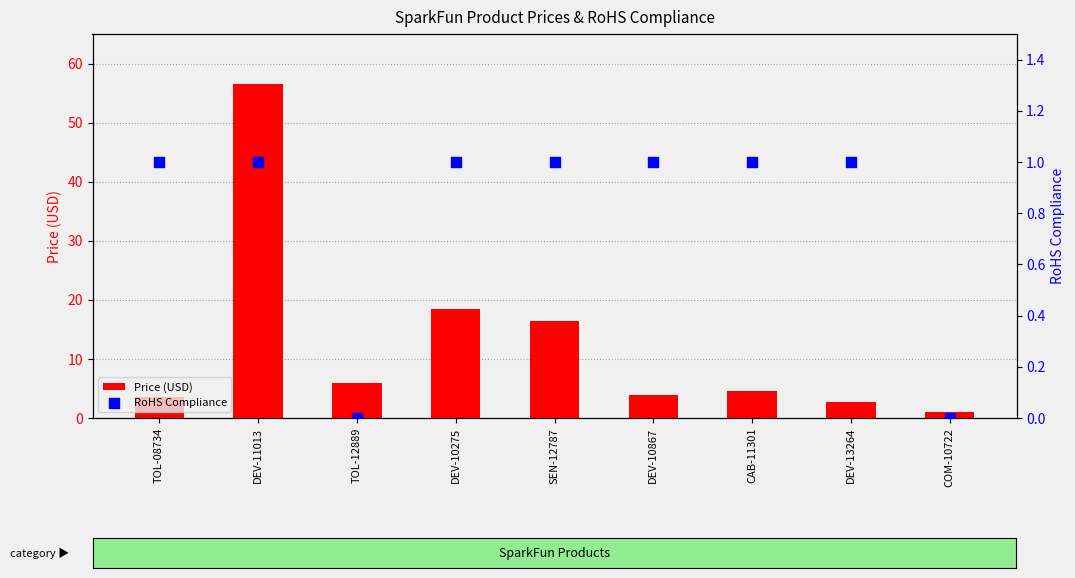

At which category is the sum across all series the highest?

DEV-11013